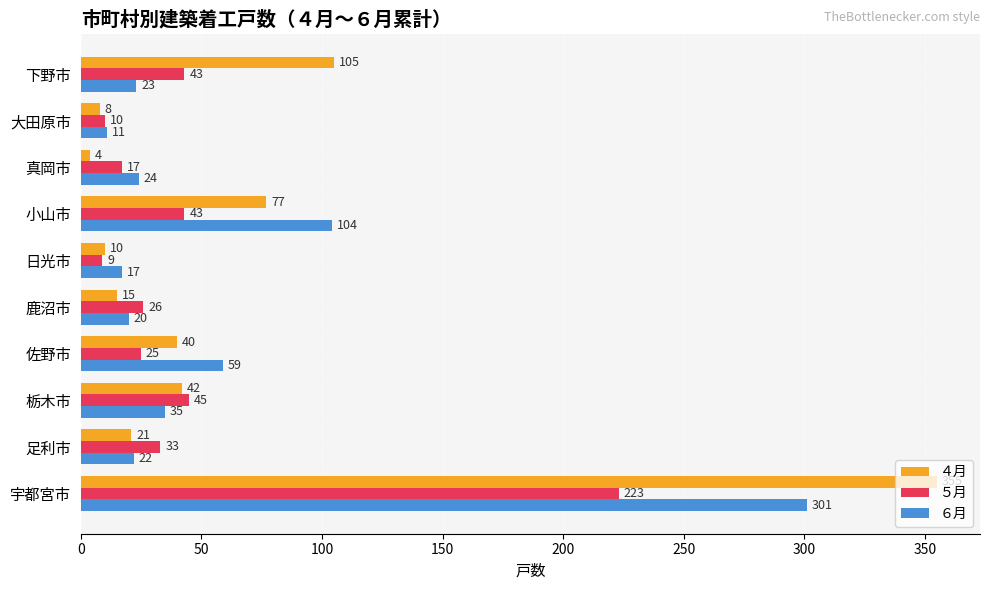

The value of ６月 at 真岡市 is 24. True or false?

True